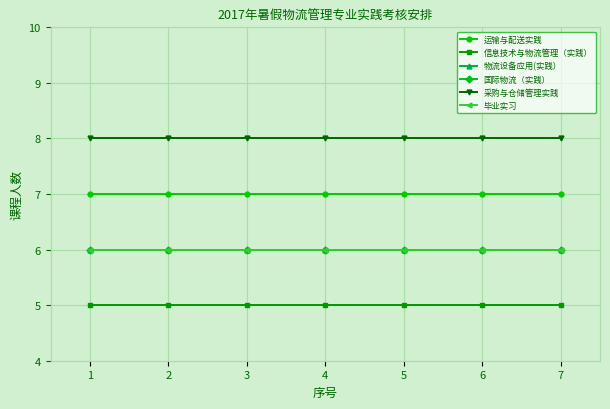

Is this an area chart (filled region under the line)?

No